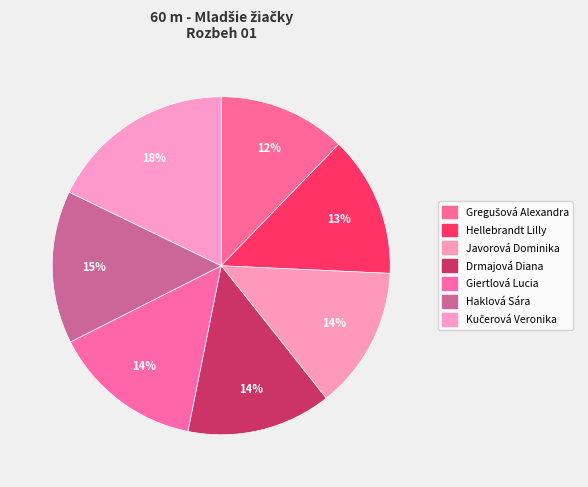

Is there any slice that represents more than half of the pie?

No